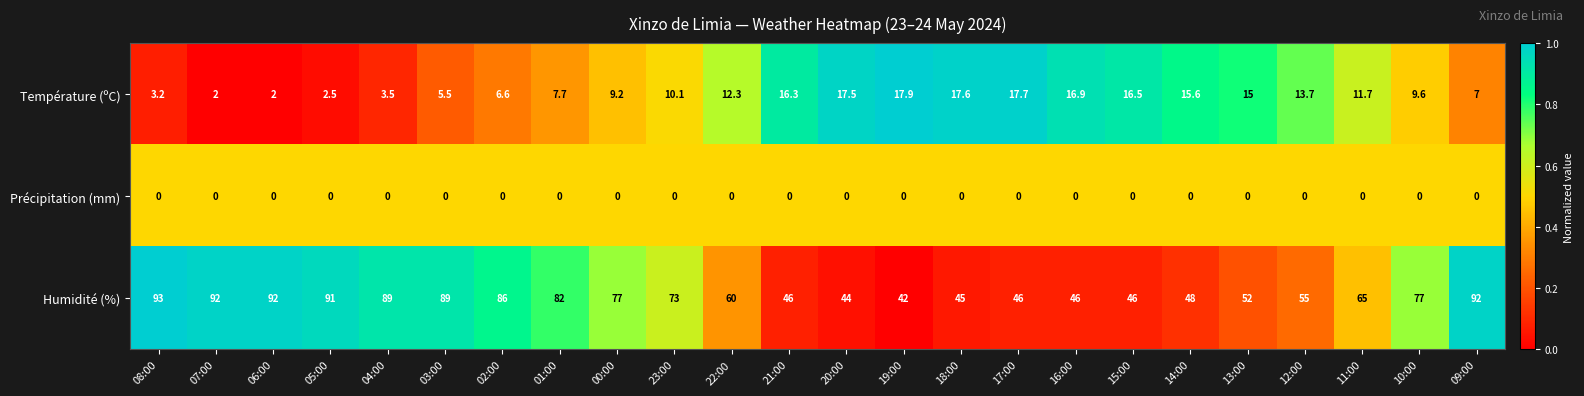

What is the average value of the Température (ºC) series?

10.7